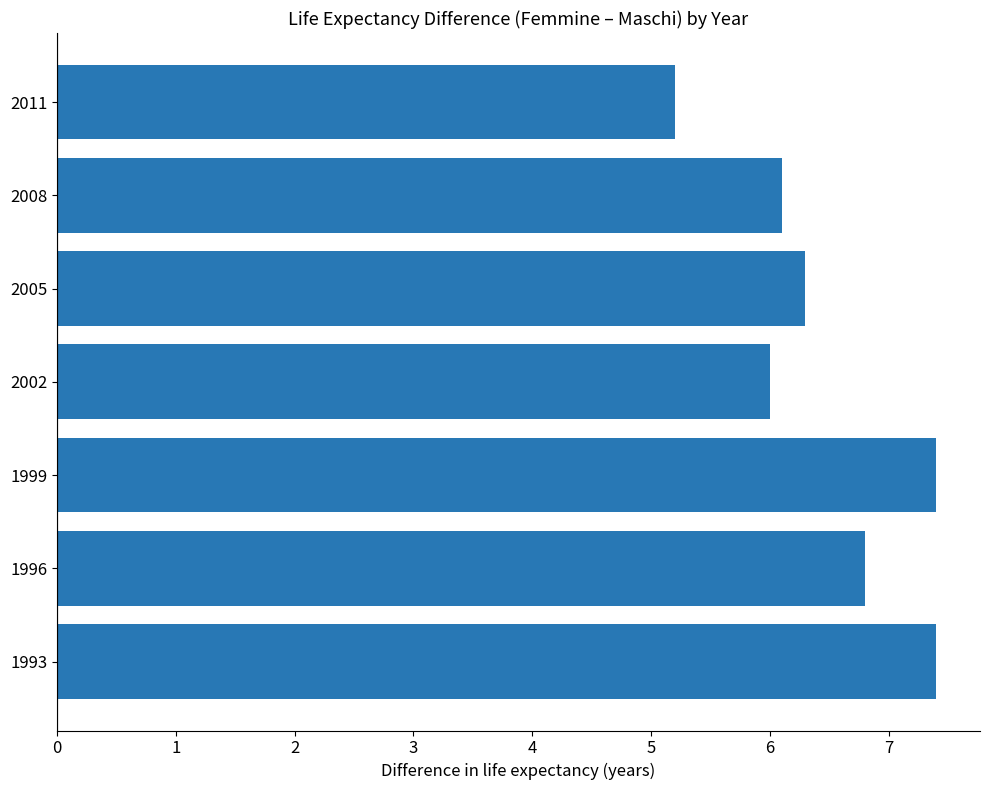

Reading bottom to top, list all the values displayed in this chart.

7.4	6.8	7.4	6.0	6.3	6.1	5.2